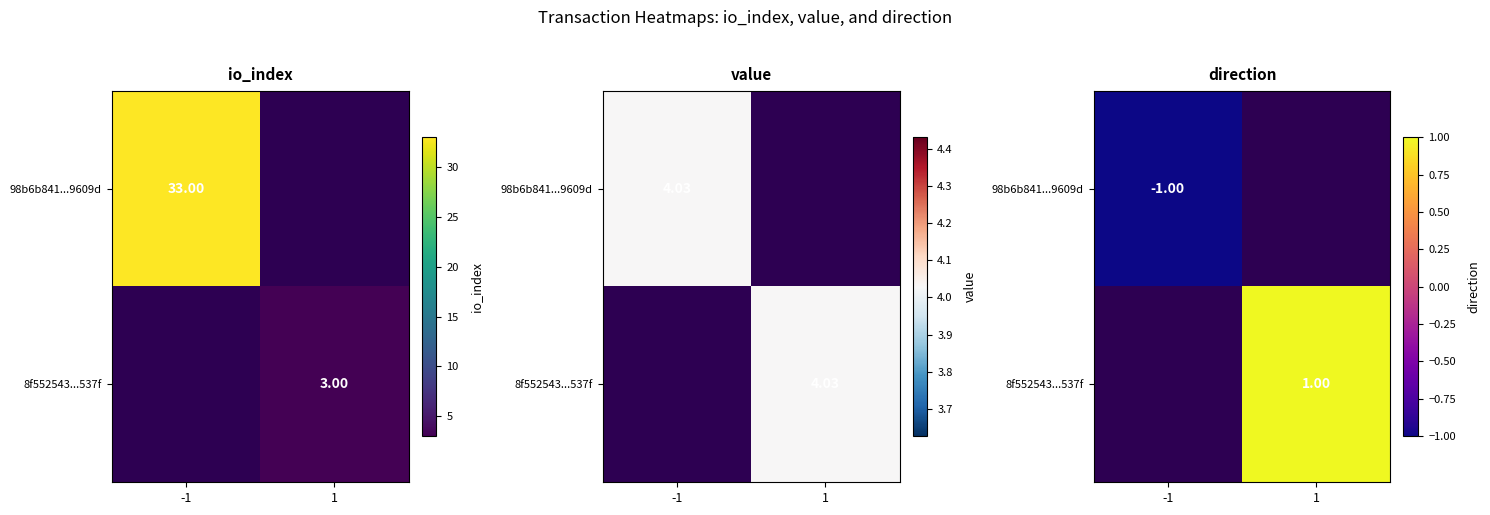

Is the value of 98b6b841...9609d at -1 greater than the value of 8f552543...537f at 1?

No